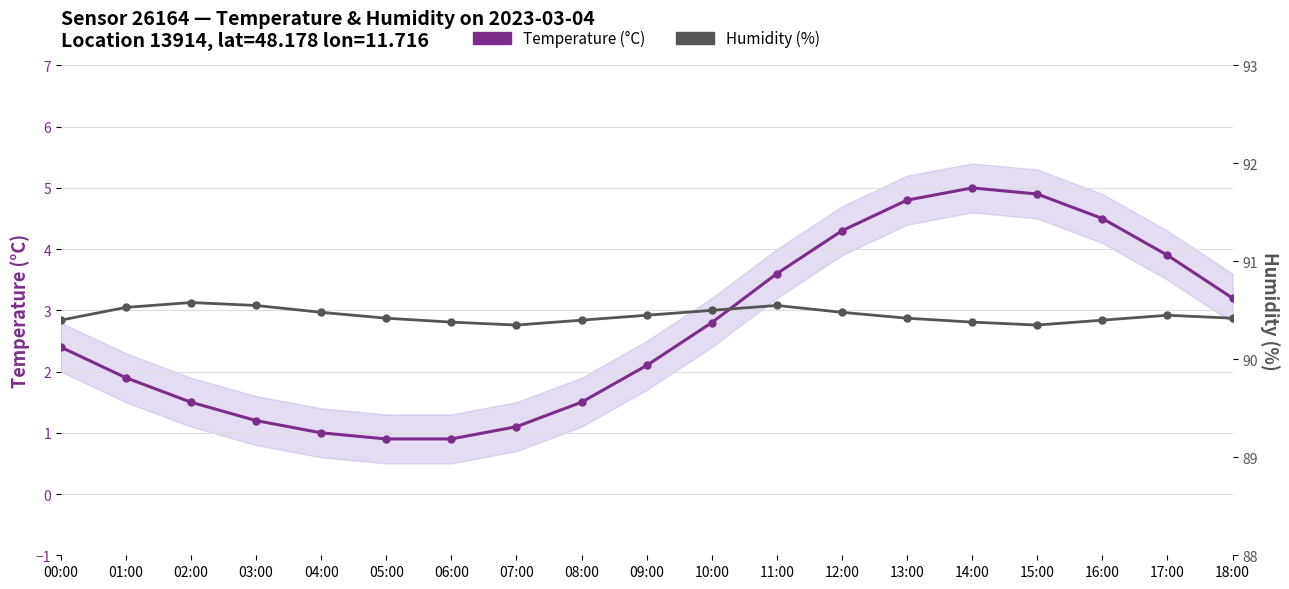

At which category is the sum across all series the highest?

14:00